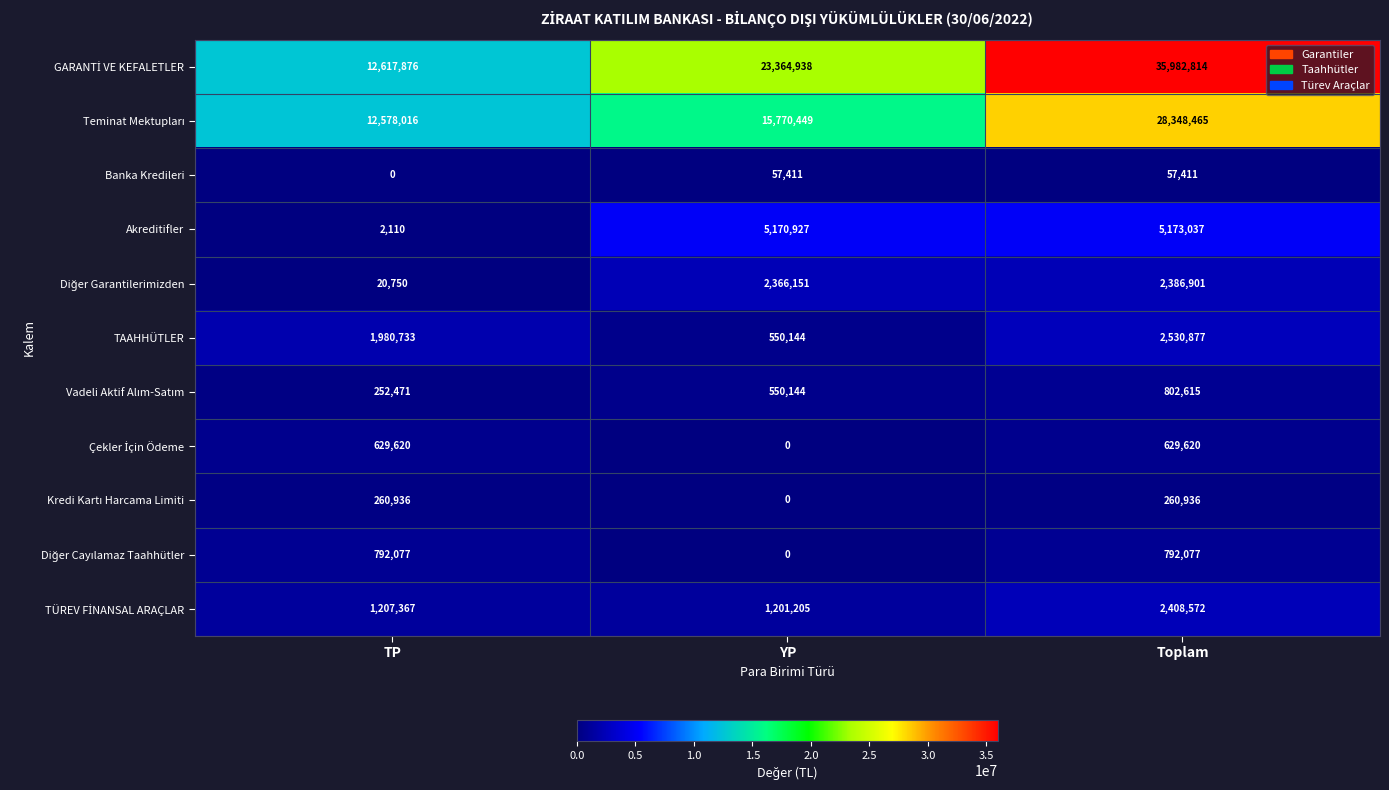

At how many categories does at least one series exceed 5708750?

3